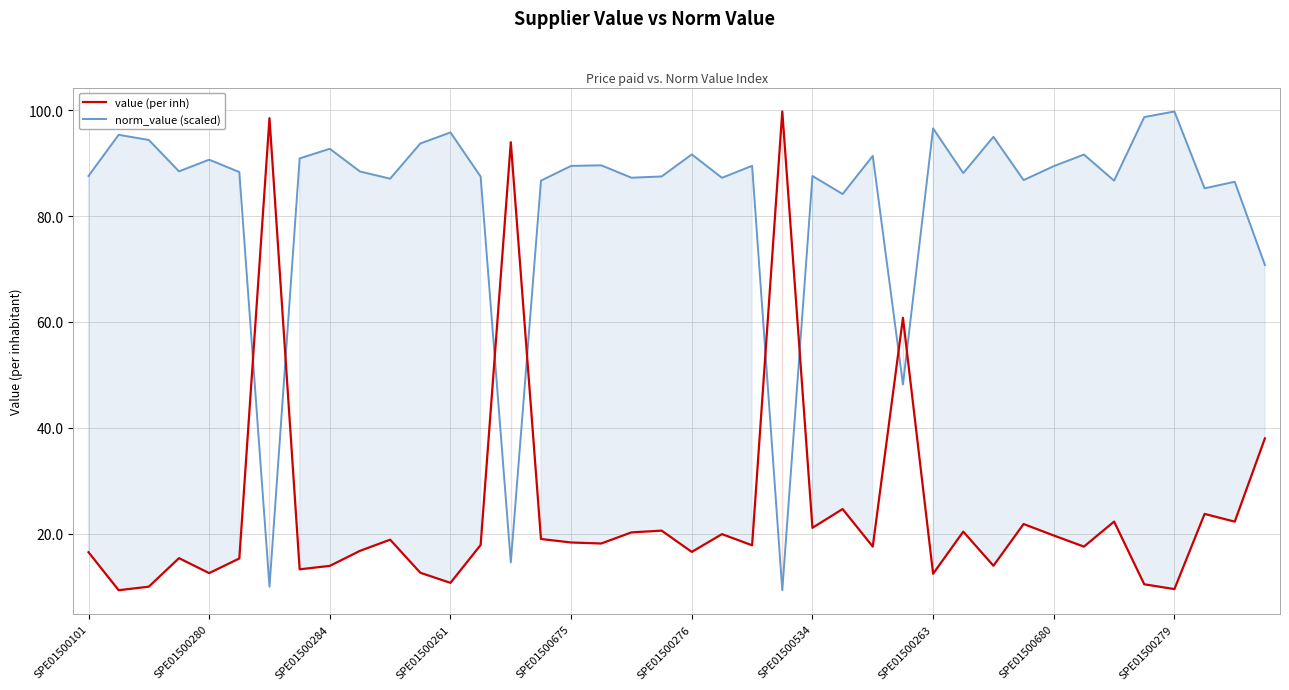

Is this an area chart (filled region under the line)?

No